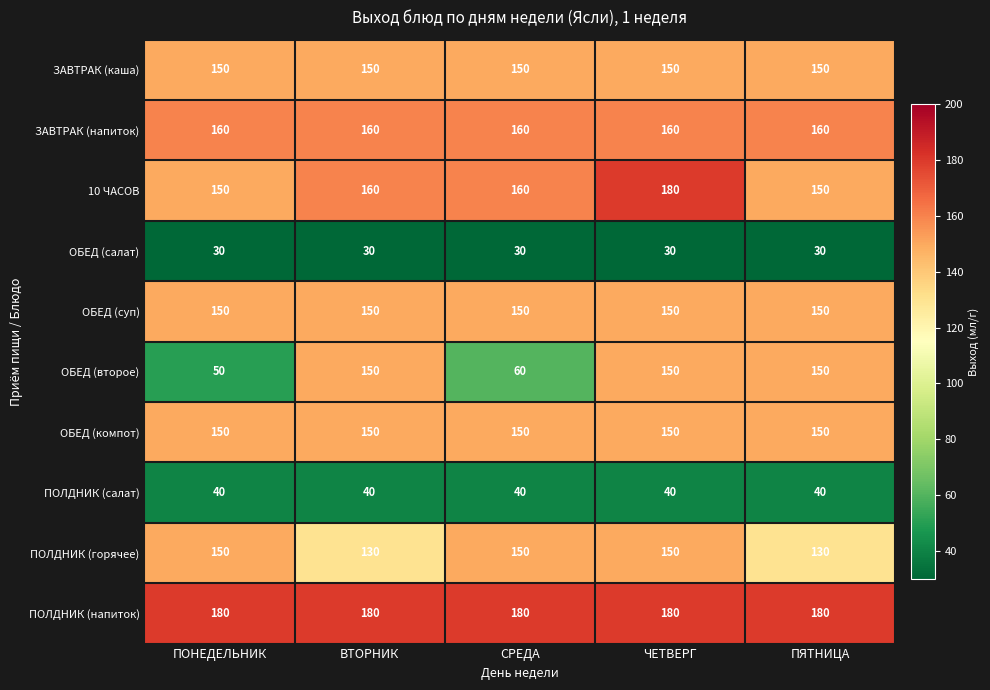

True or false: ПОЛДНИК (горячее) has a value of 38 at ПЯТНИЦА.

False